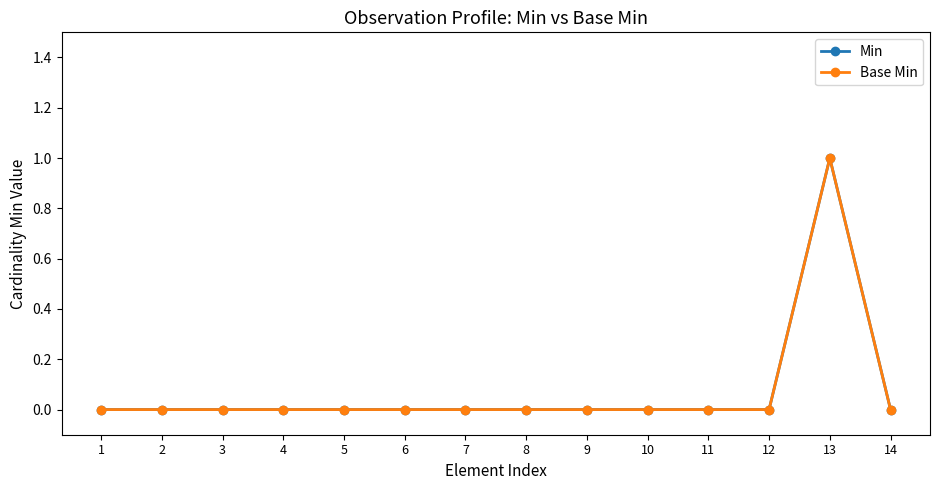

Reading right to left, list all the values displayed in this chart.

Min: 0	1	0	0	0	0	0	0	0	0	0	0	0	0
Base Min: 0	1	0	0	0	0	0	0	0	0	0	0	0	0